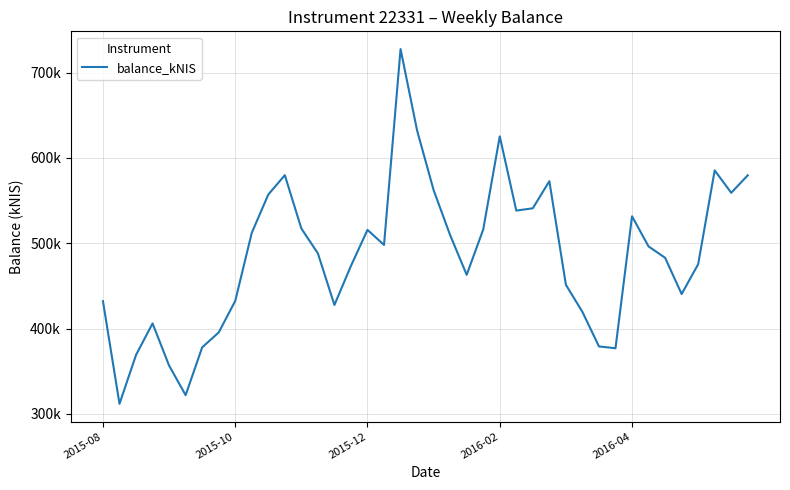

Where does the data first go above 496230?

9